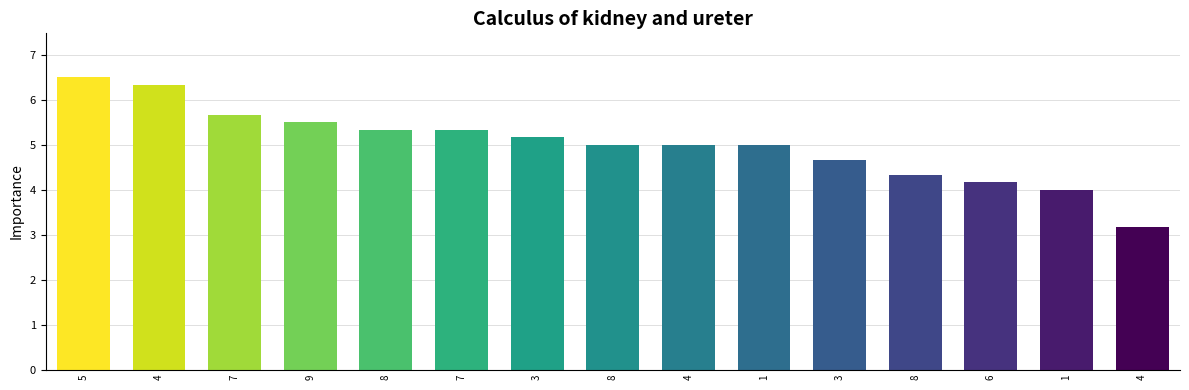

How many bars are there in total?

15